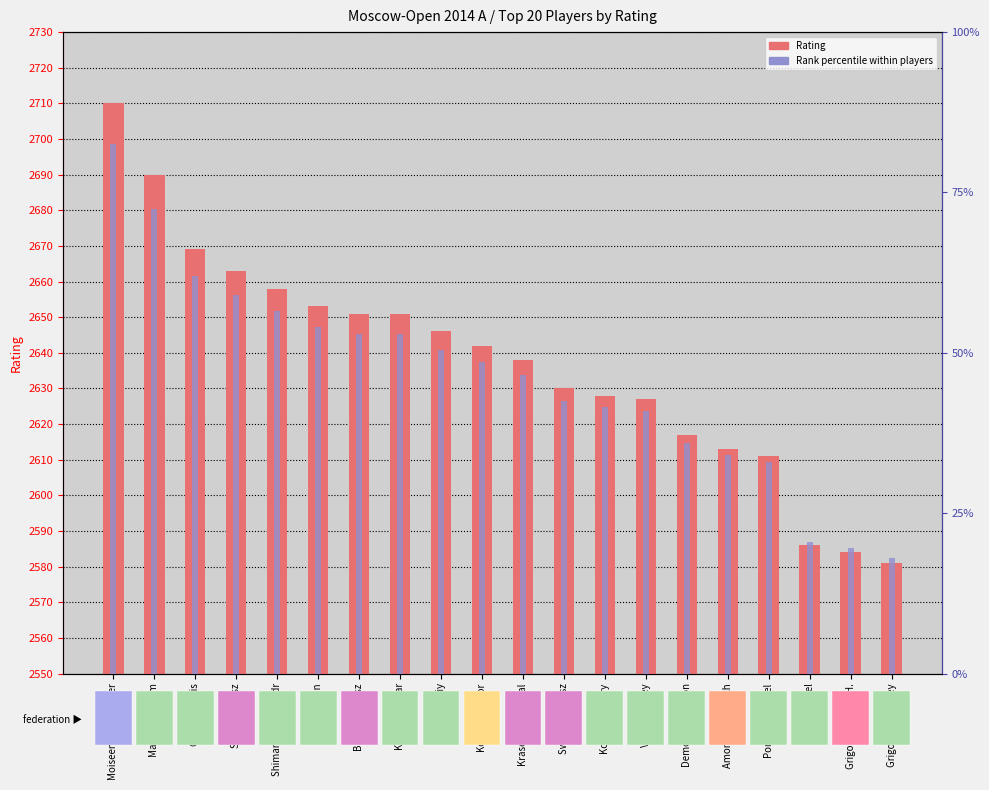

Reading left to right, extract all data points from this chart.

Rating: Moiseenko Alexander=2710	Matlakov Maxim=2690	Grachev Boris=2669	Socko Bartosz=2663	Shimanov Aleksandr=2658	Popov Ivan=2653	Bartel Mateusz=2651	Khairullin Ildar=2651	Najer Evgeniy=2646	Kovalenko Igor=2642	Krasenkow Michal=2638	Swiercz Dariusz=2630	Kokarev Dmitry=2628	Volkov Sergey=2627	Demchenko Anton=2617	Amonatov Farrukh=2613	Ponkratov Pavel=2611	Maletin Pavel=2586	Grigoryan Karen H.=2584	Grigoriants Sergey=2581
Rank percentile within players: Moiseenko Alexander=165	Matlakov Maxim=145	Grachev Boris=124	Socko Bartosz=118	Shimanov Aleksandr=113	Popov Ivan=108	Bartel Mateusz=106	Khairullin Ildar=106	Najer Evgeniy=101	Kovalenko Igor=97	Krasenkow Michal=93	Swiercz Dariusz=85	Kokarev Dmitry=83	Volkov Sergey=82	Demchenko Anton=72	Amonatov Farrukh=68	Ponkratov Pavel=66	Maletin Pavel=41	Grigoryan Karen H.=39	Grigoriants Sergey=36